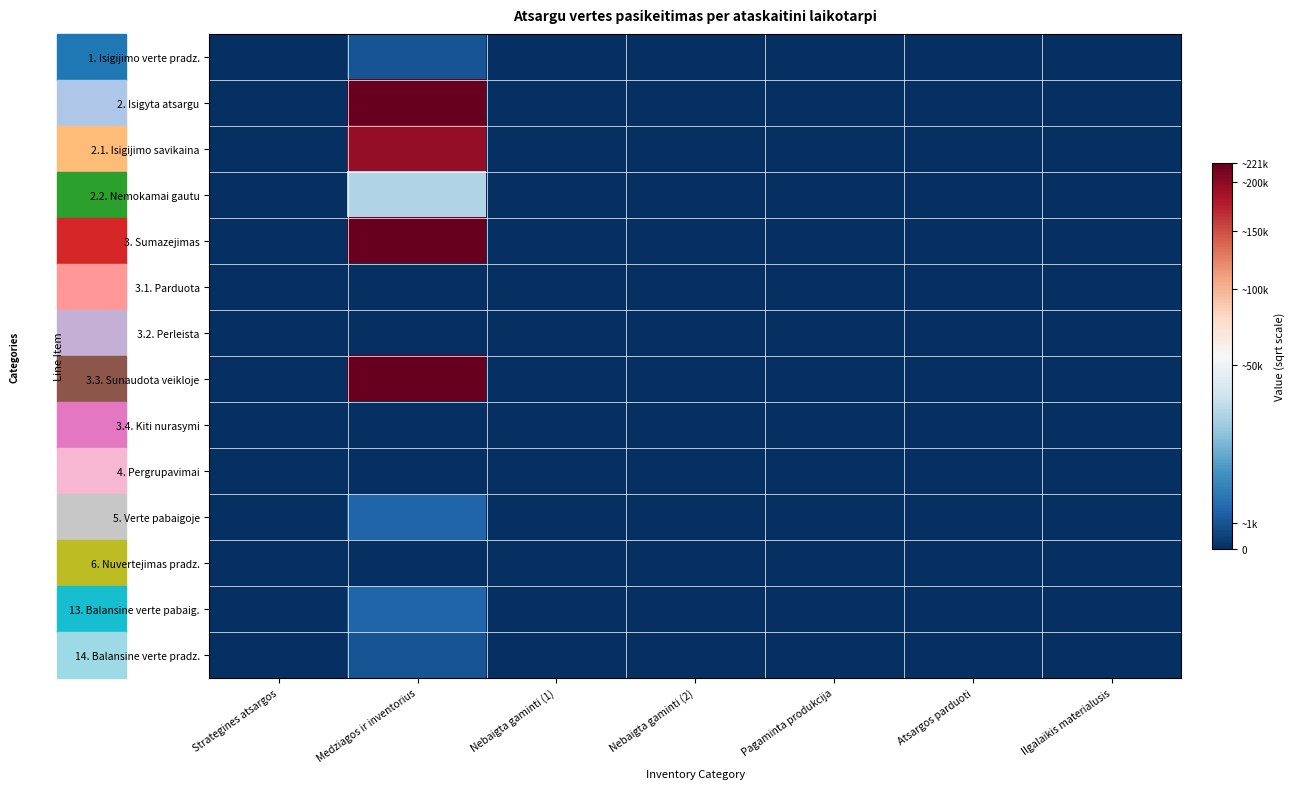

Which has a higher value, Pagaminta produkcija or Strategines atsargos?

Pagaminta produkcija